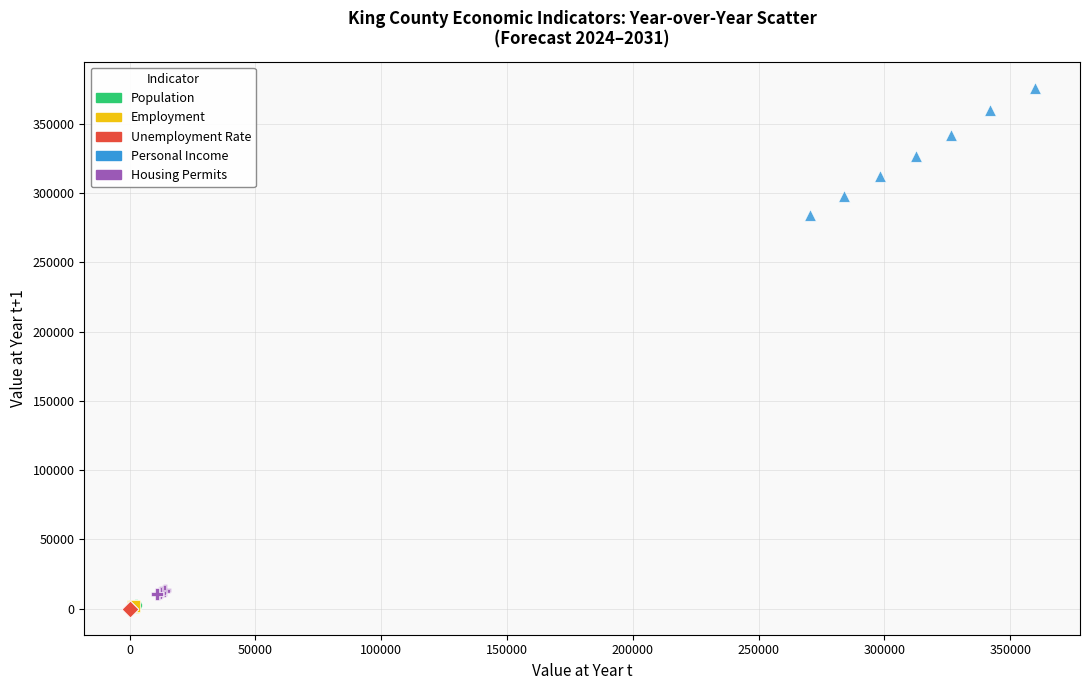

Which series has the largest Y range (max minus min)?

Personal Income